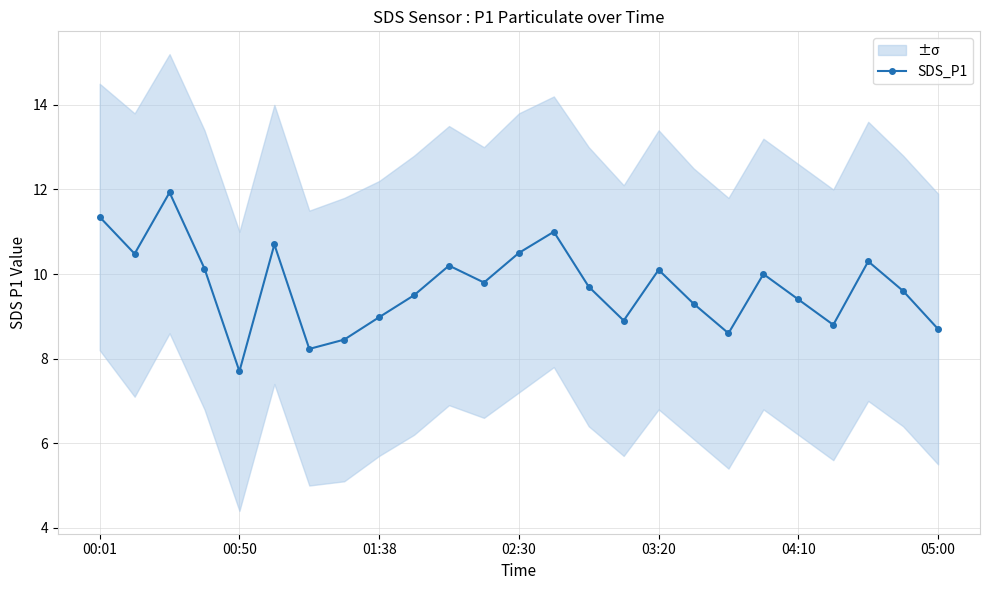

True or false: SDS_P1 has more than 1 points higher than both neighbors.

True